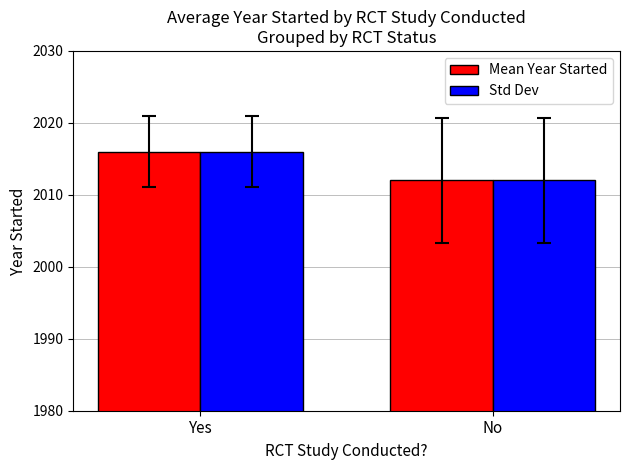

Where is Mean Year Started nearest to the value 2014?

No